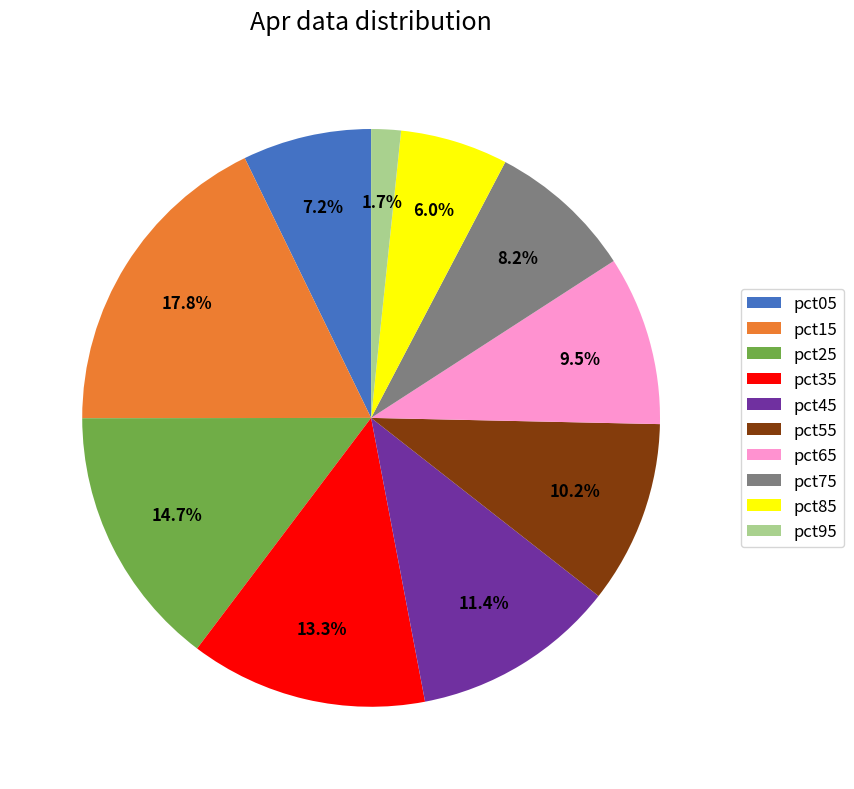

Which category has the biggest portion of the pie?

pct15